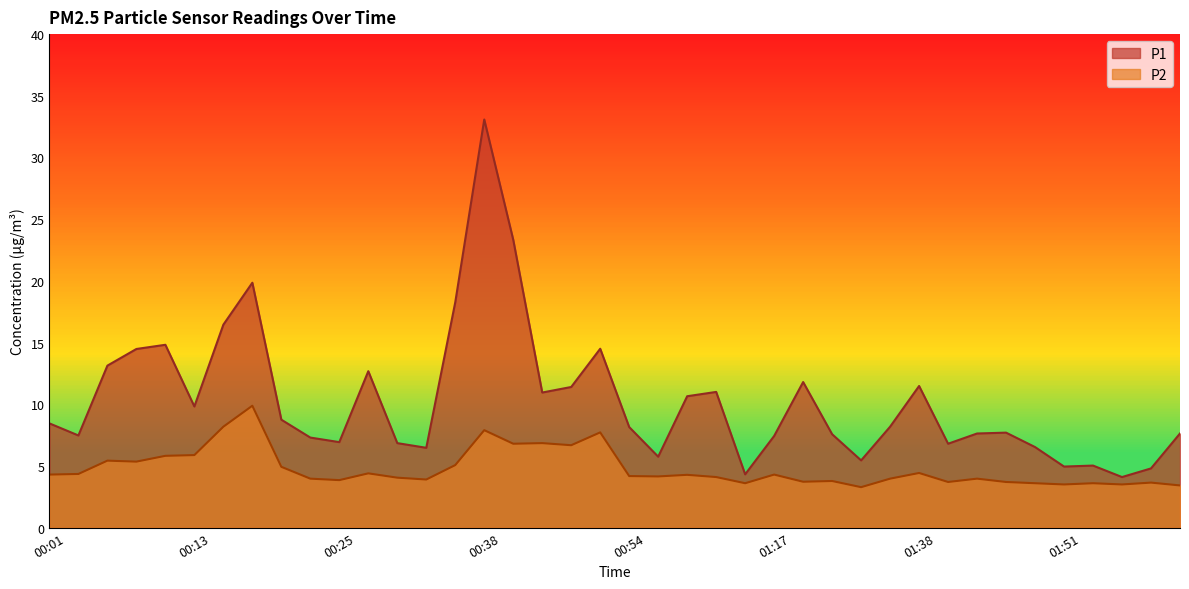

True or false: P2 and P1 cross at least once.

False